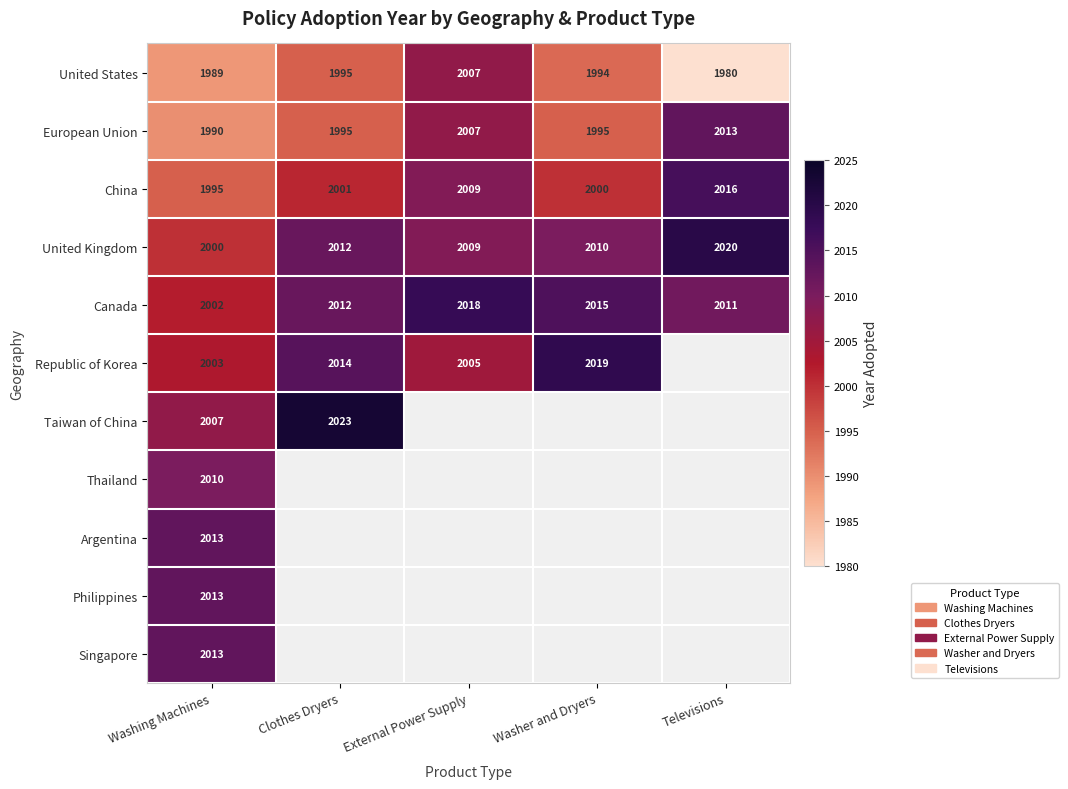

True or false: Republic of Korea has a value of 2003 at Washing Machines.

True